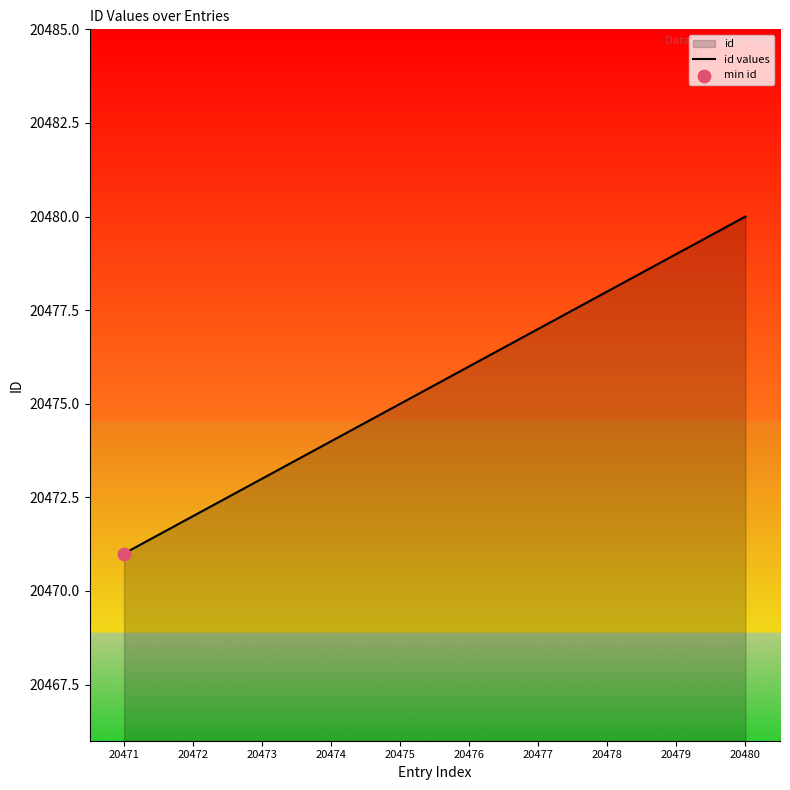

What is the change in value from 20473 to 20478?

+5